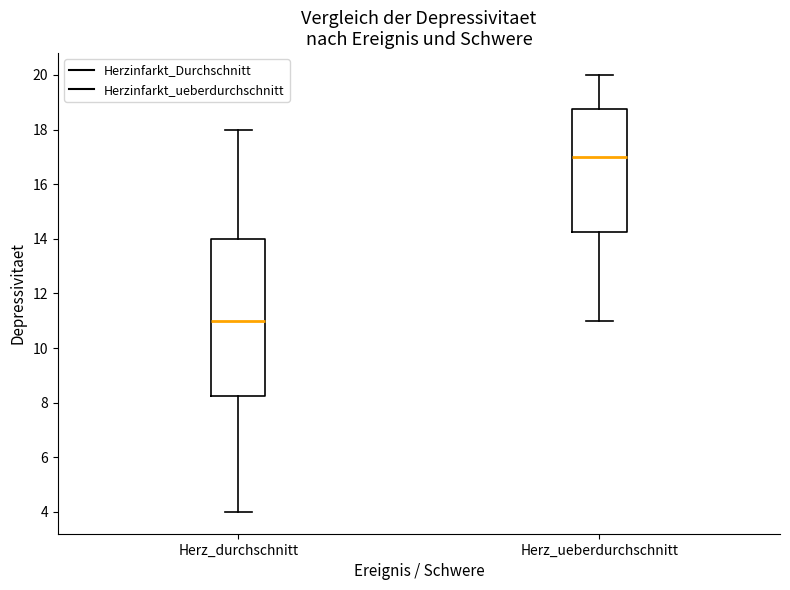

Which box's median line is the highest?

Herz_ueberdurchschnitt